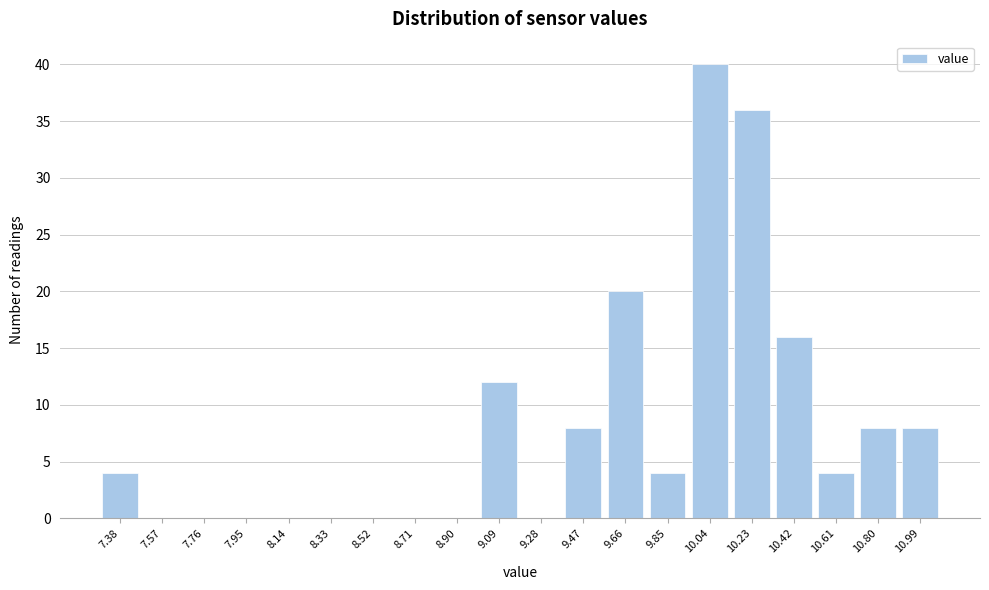

Reading left to right, transcribe all the data shown in this chart.

7.38=4	7.57=0	7.76=0	7.95=0	8.14=0	8.33=0	8.52=0	8.71=0	8.90=0	9.09=12	9.28=0	9.47=8	9.66=20	9.85=4	10.04=40	10.23=36	10.42=16	10.61=4	10.80=8	10.99=8